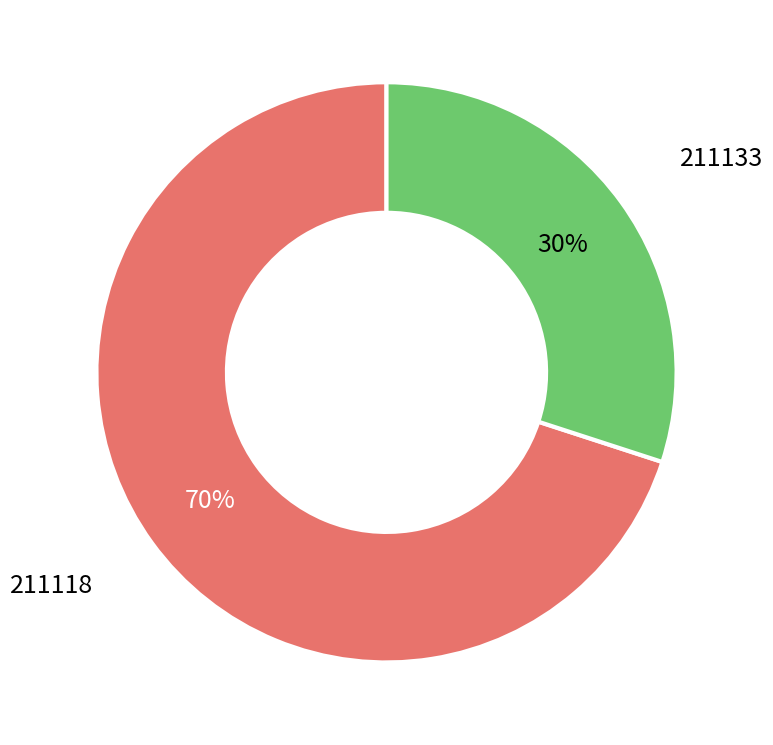

To the nearest percent, what is the difference between the largest and smallest slice percentages?

40%